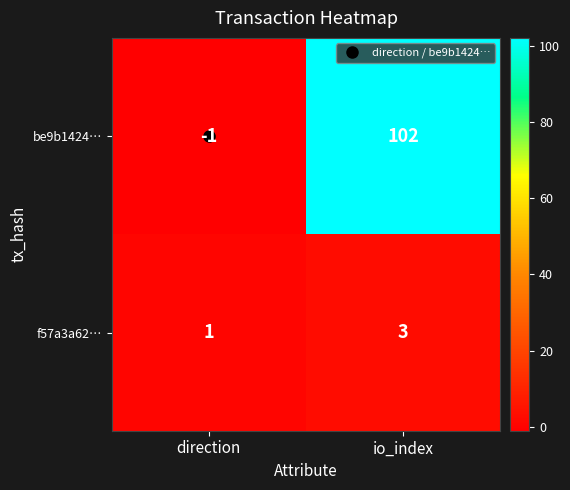

Where is be9b1424… nearest to the value 50?

direction